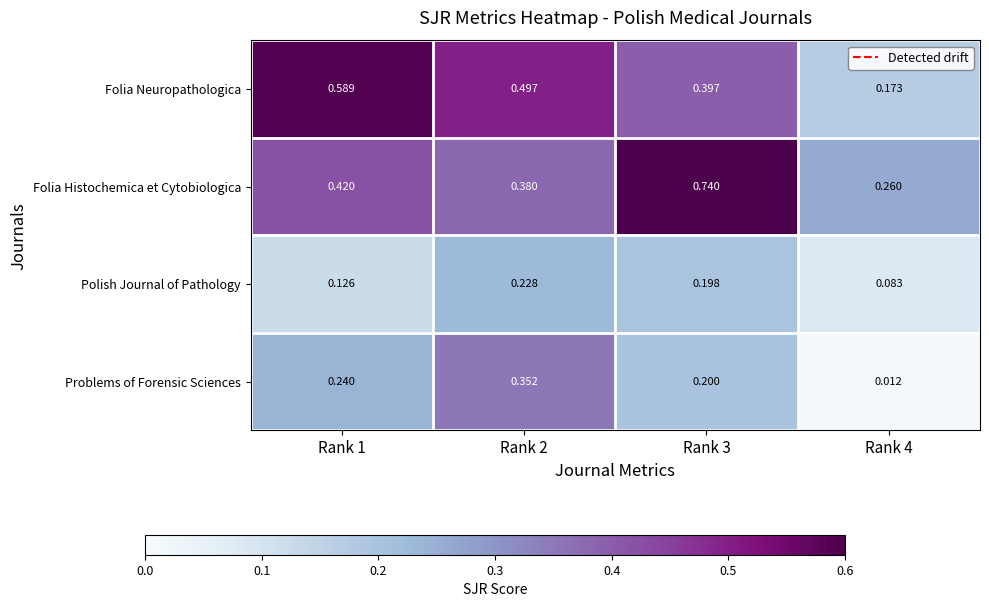

At Rank 1, list the series in order from smallest to largest.

Polish Journal of Pathology, Problems of Forensic Sciences, Folia Histochemica et Cytobiologica, Folia Neuropathologica